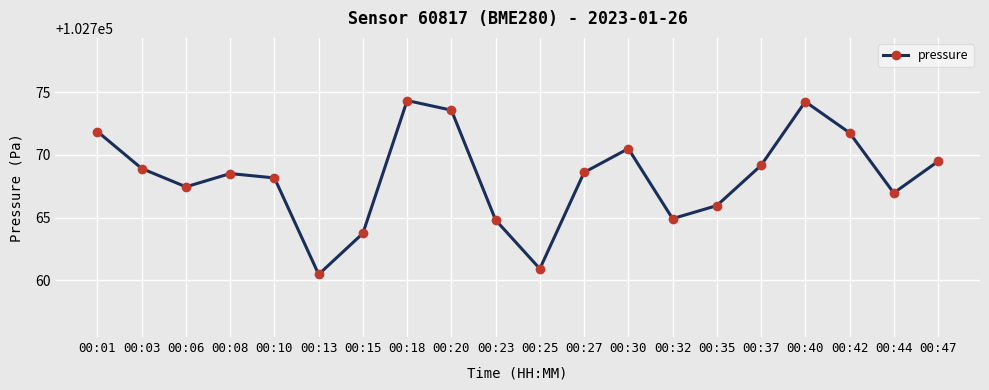

What is the greatest value displayed?

102774.3